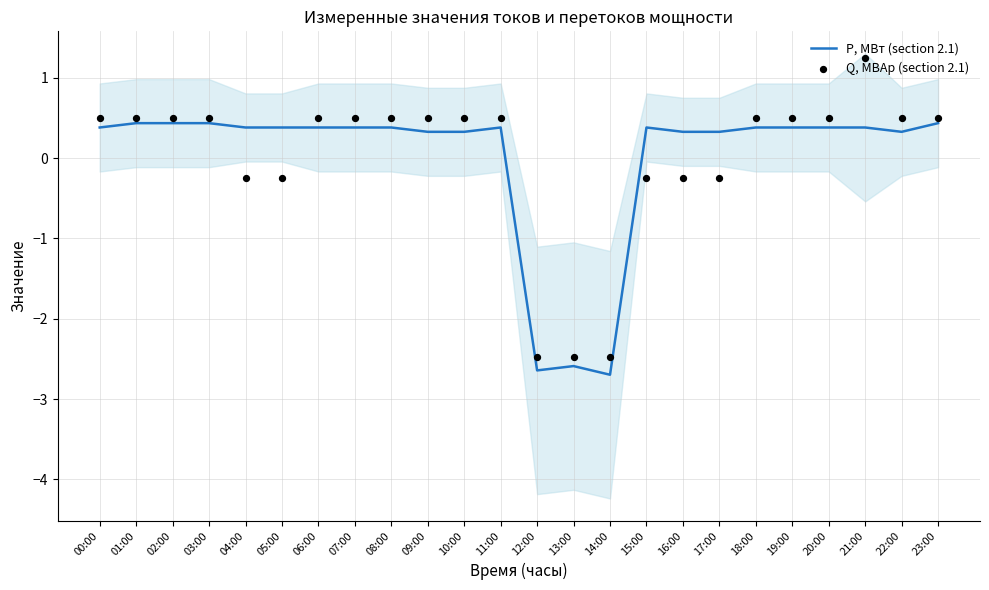

At how many categories does at least one series exceed 0?

21